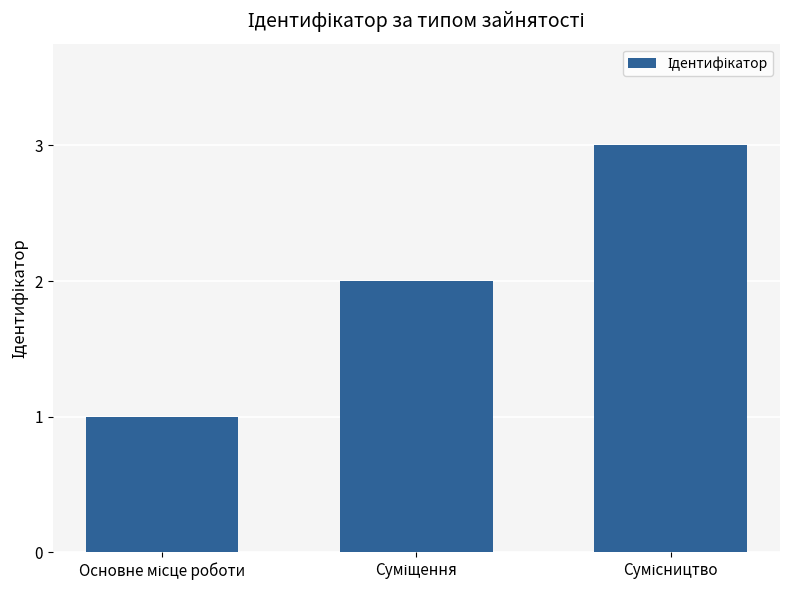

What is the greatest value displayed?

3